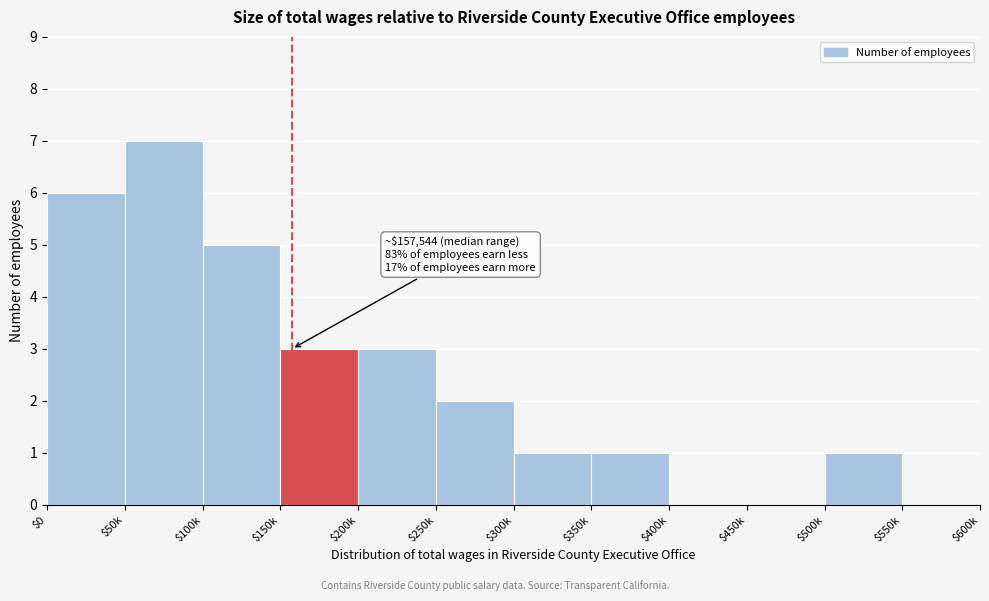

What is the sum of all values?

29